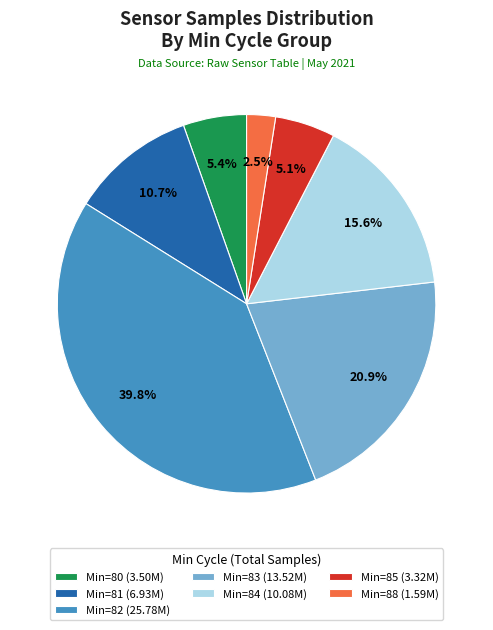

How much of the chart is everything except Min=85 (3.32M)?

94.9%